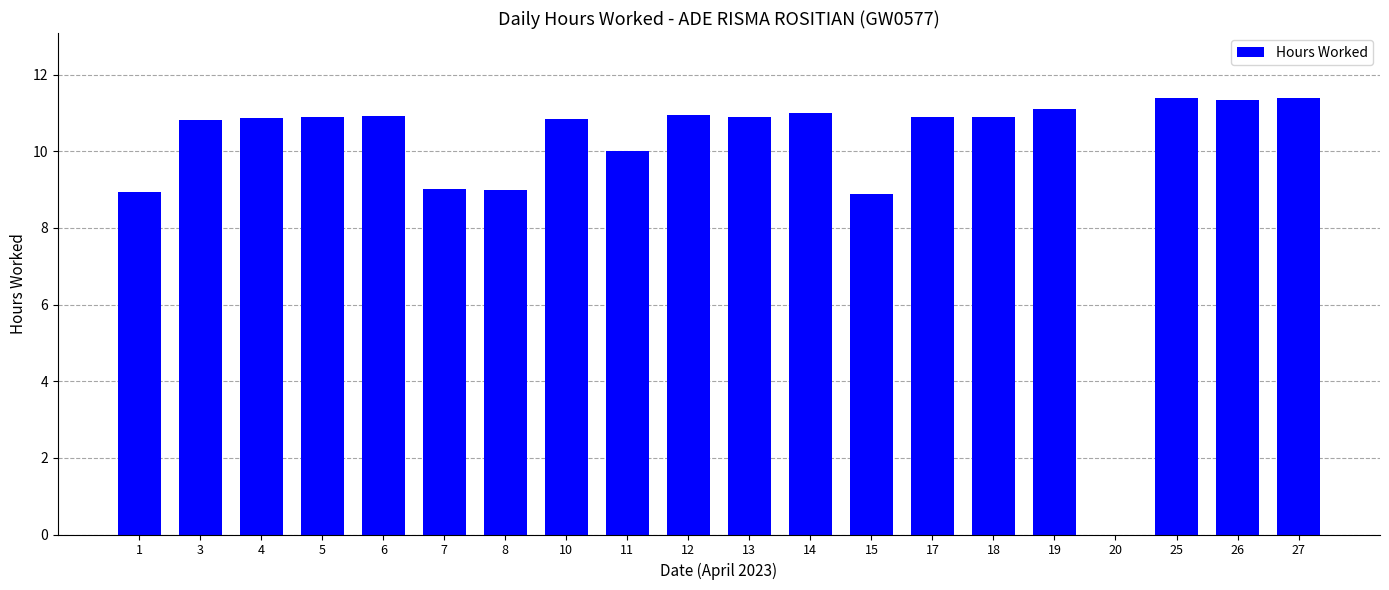

The value at 18 is 5.8. True or false?

False